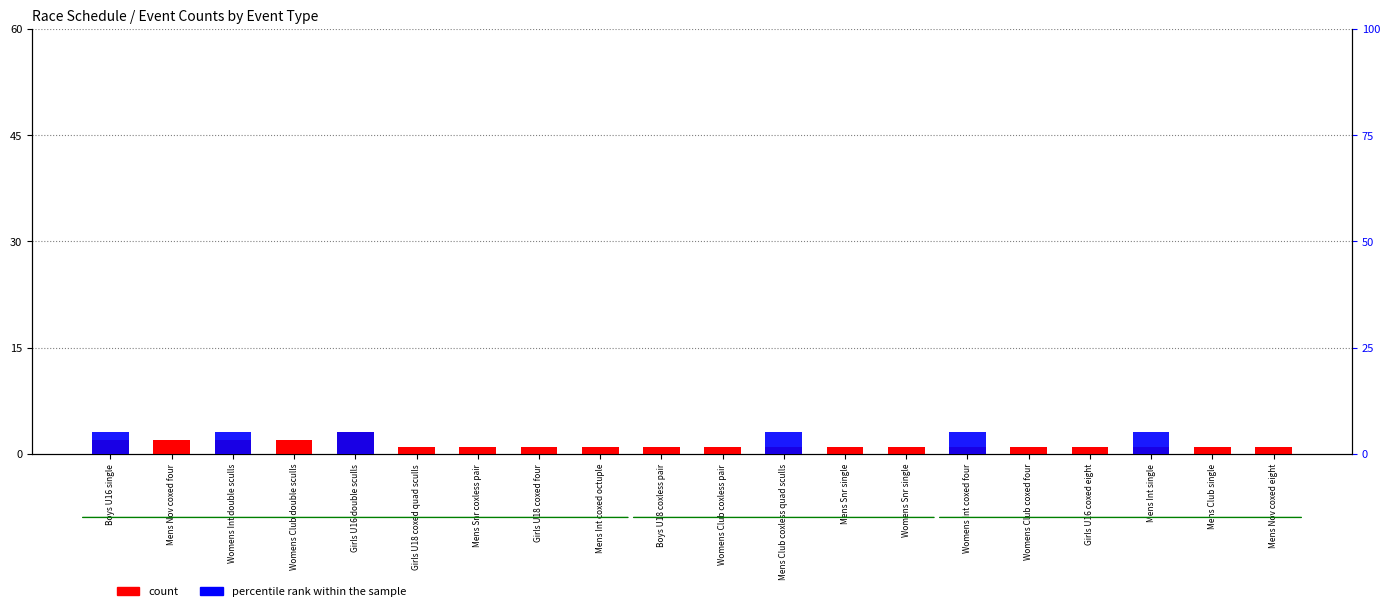

Between Mens Snr single and Boys U16 single, which is larger?

Boys U16 single